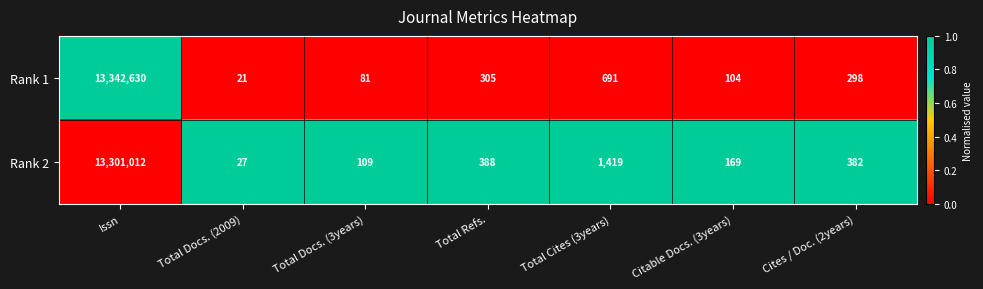

Reading left to right, transcribe all the data shown in this chart.

Rank 1: 13342630	21	81	305	691	104	298
Rank 2: 13301012	27	109	388	1419	169	382